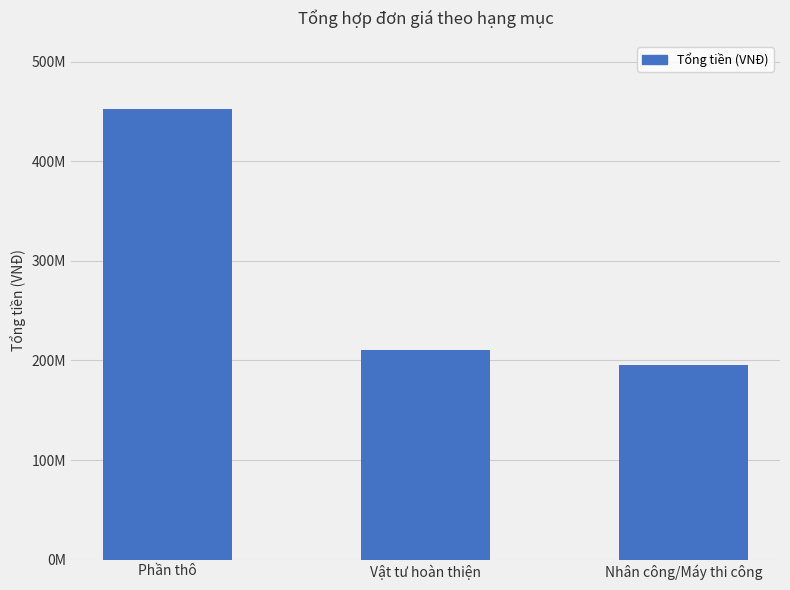

Are the bars horizontal?

No